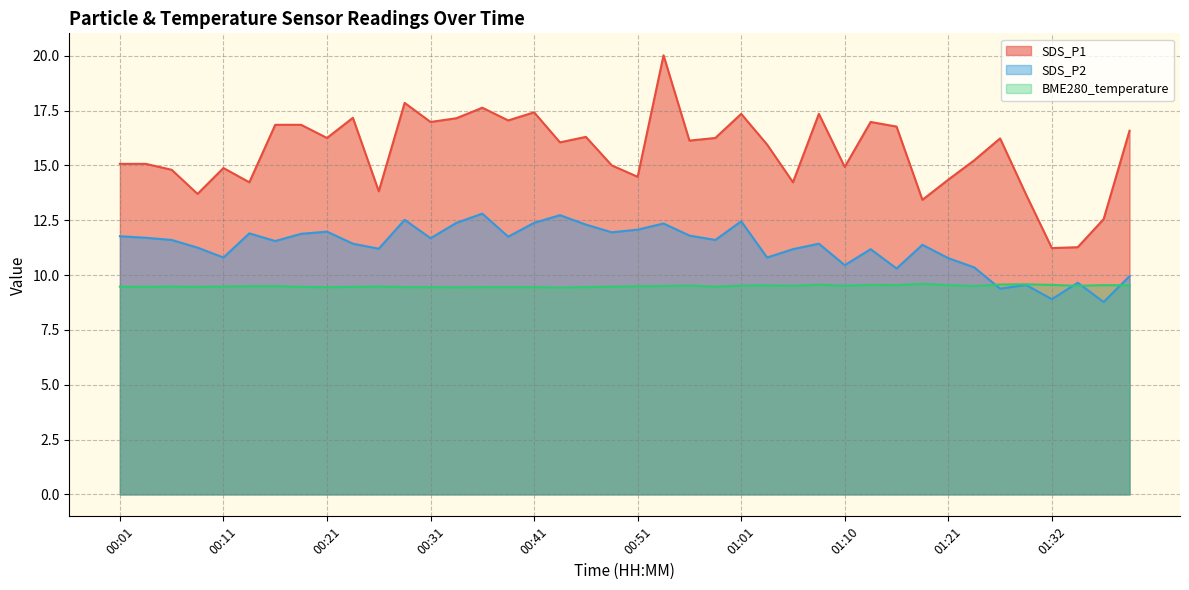

Which series changed the most between 00:36 and 01:16?

SDS_P2